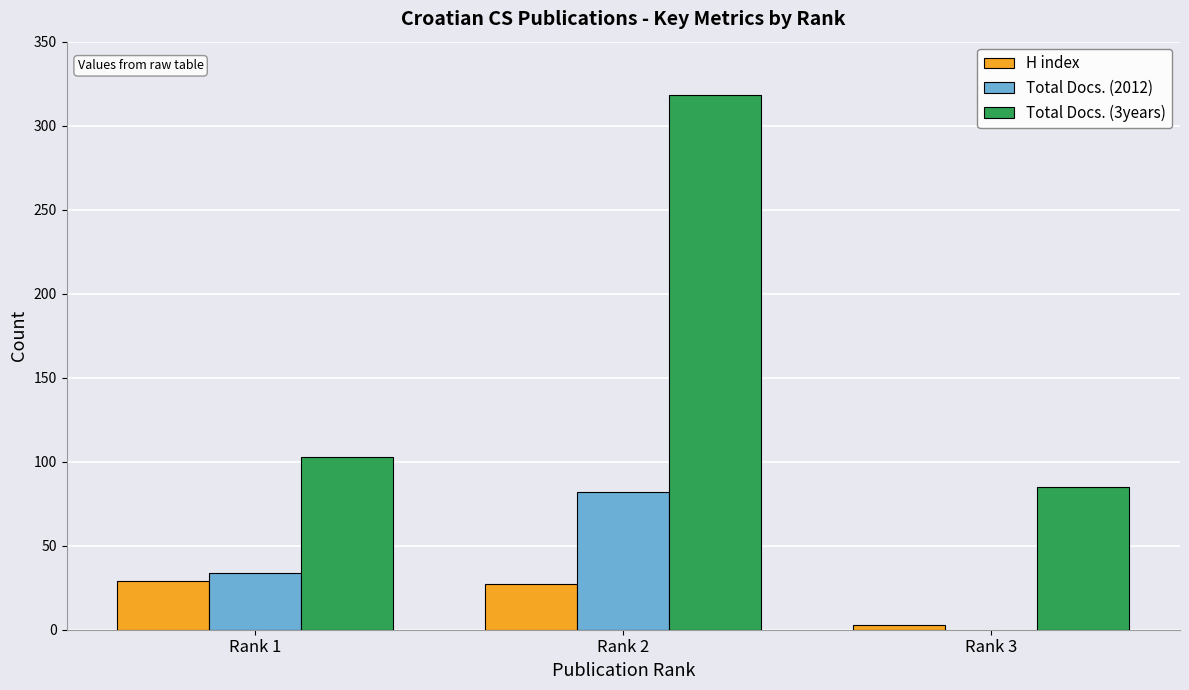

At which label is H index closest to 16?

Rank 2